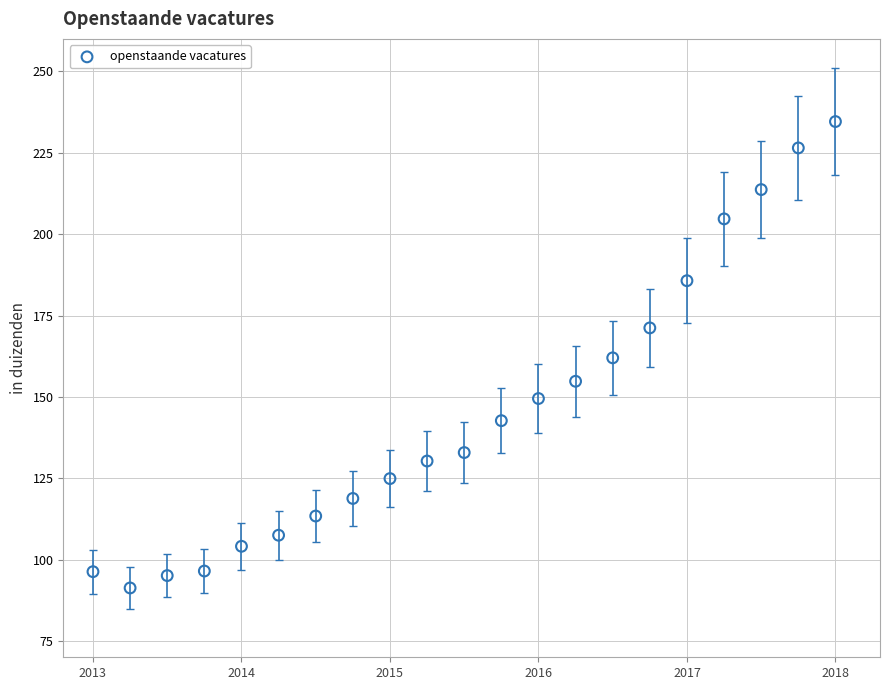

What is the range of X values (max minus min)?

5.0